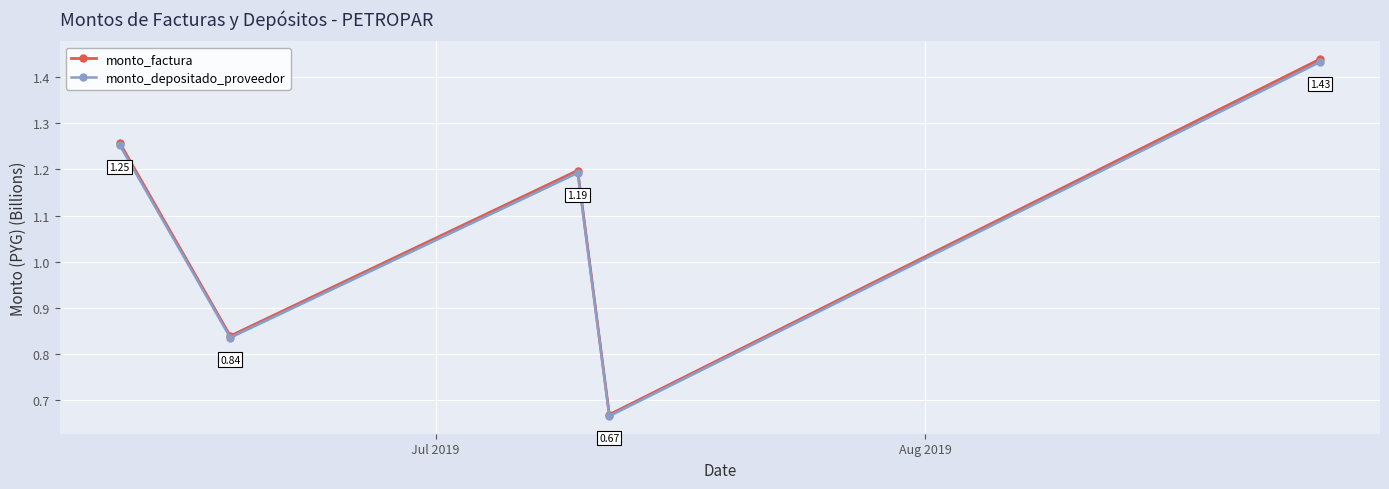

Rank the series by their average value, from lowest to highest.

monto_depositado_proveedor, monto_factura